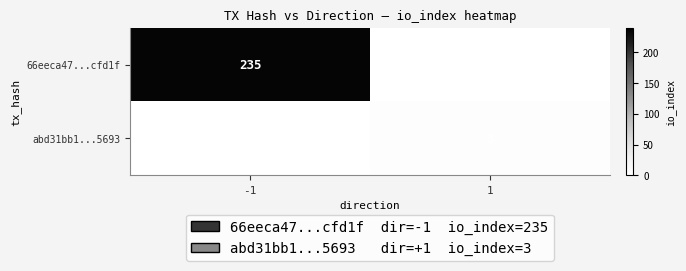

At which category does the chart reach its peak across all series?

-1